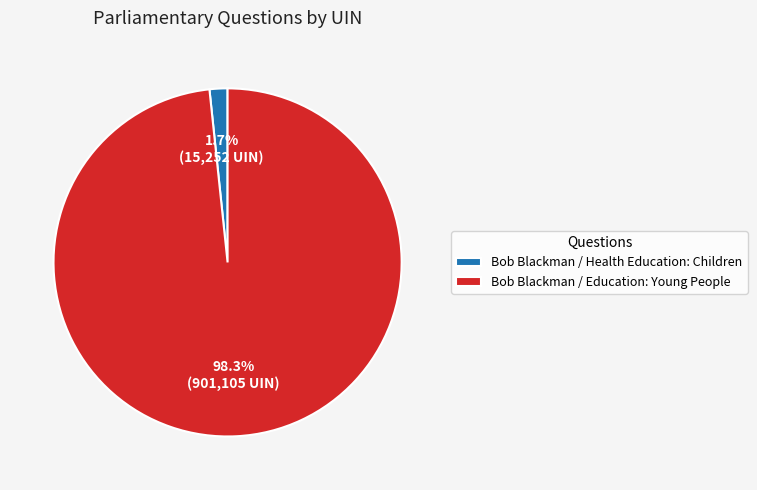

What is the largest slice in the pie chart?

Bob Blackman / Education: Young People